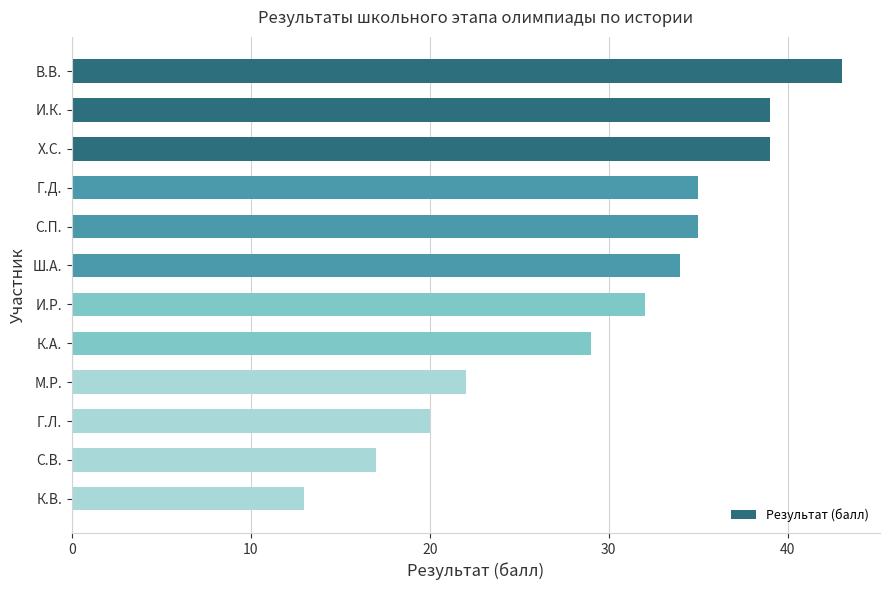

The chart shows a value of 35 at Г.Д.. True or false?

True